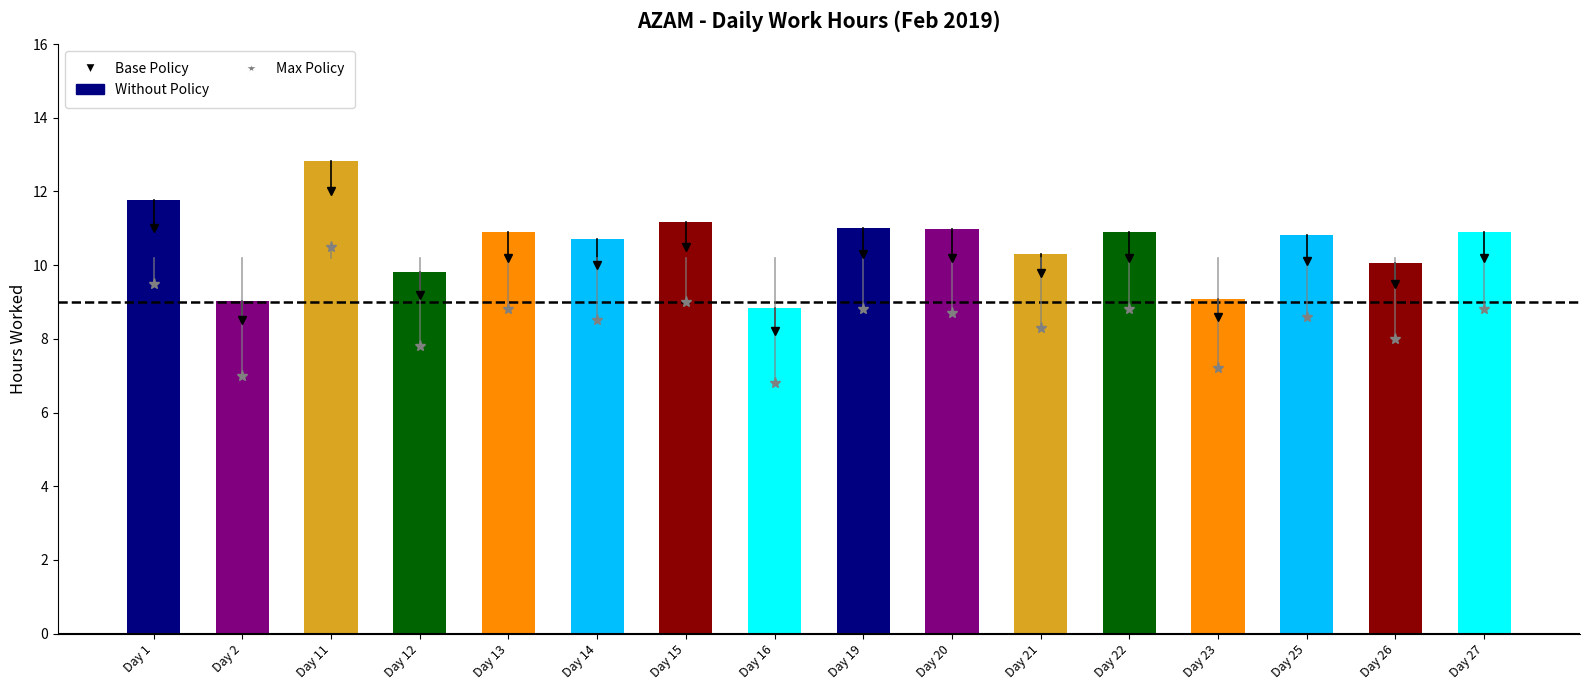

Are the bars grouped side by side (vs. stacked)?

No